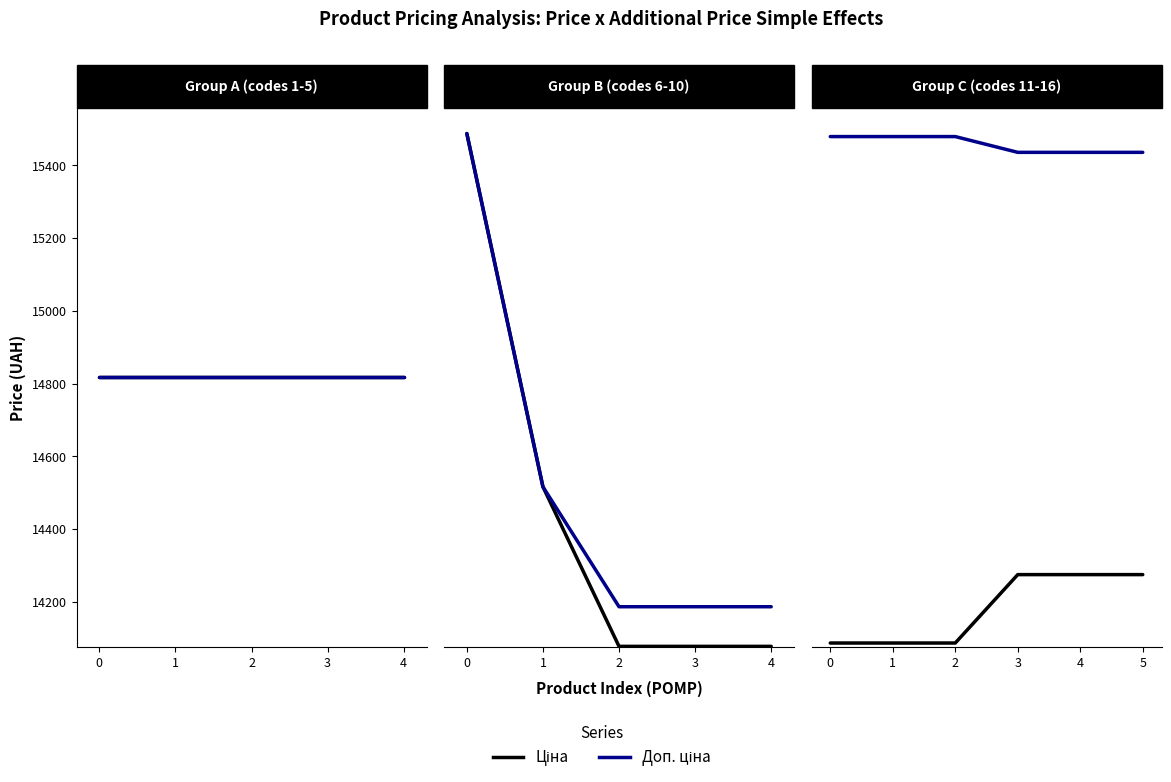

True or false: Ціна has a value of 477.0 at 1.

False